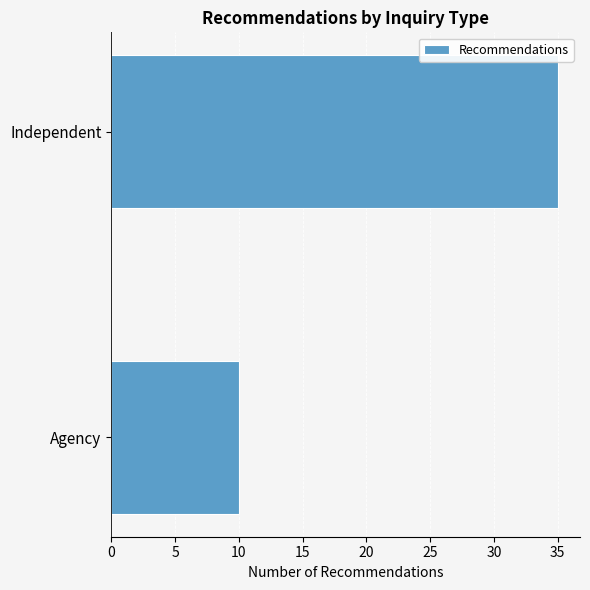

Reading bottom to top, list all the values displayed in this chart.

10	35